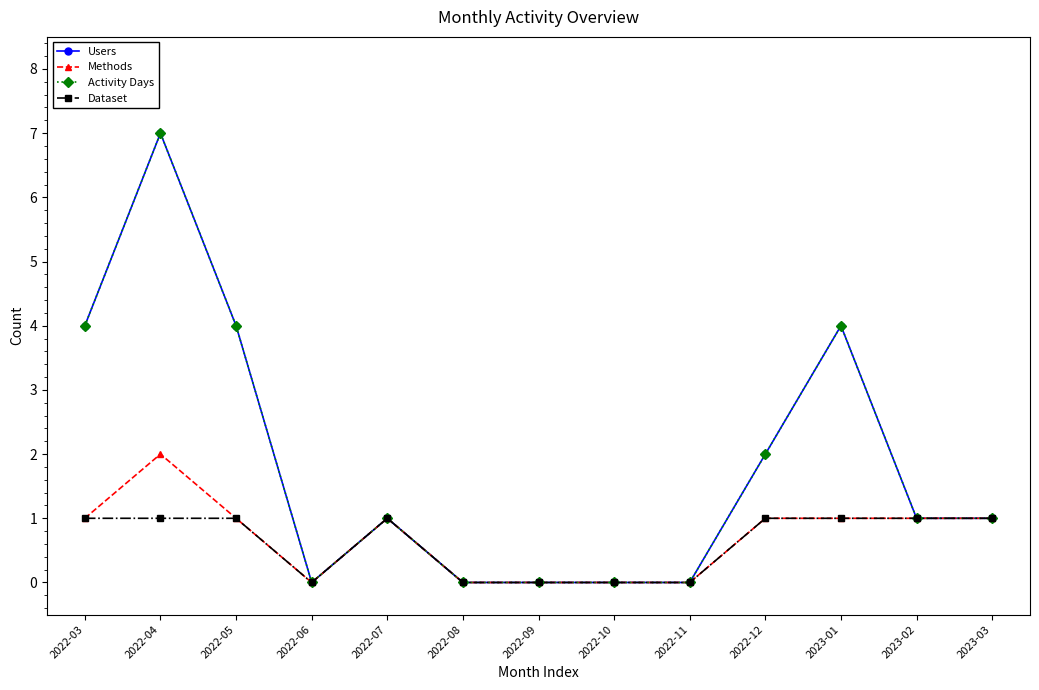

Where does the Users series first go above 1?

2022-03